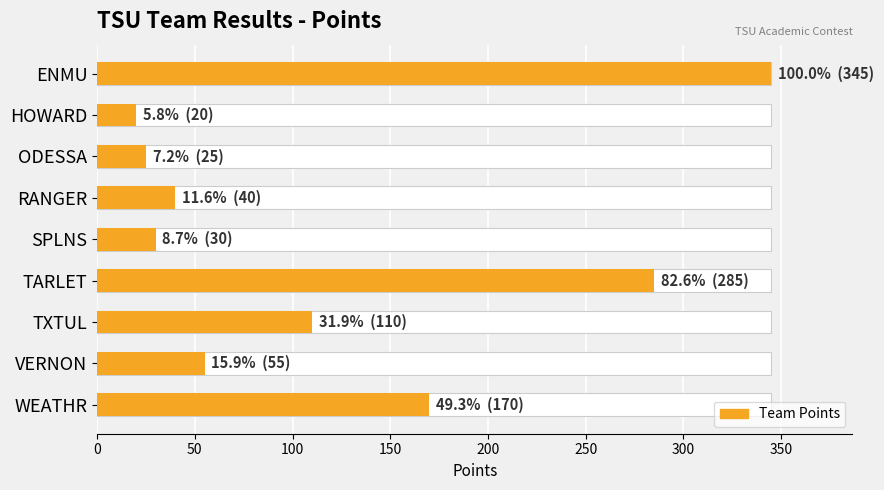

The chart shows a value of 147 at ENMU. True or false?

False